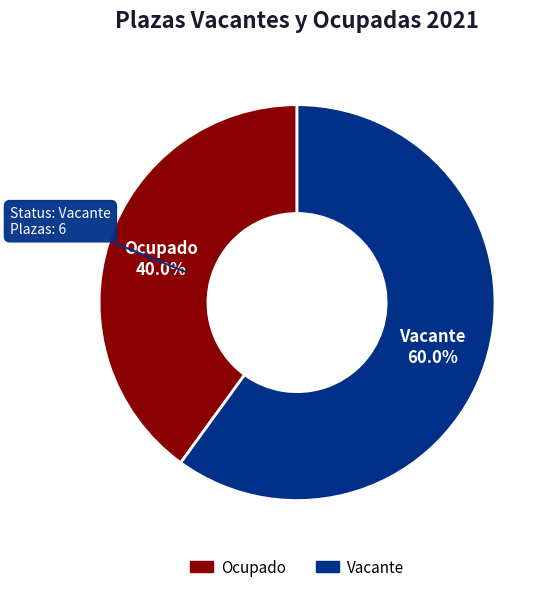

Which slice is the largest?

Vacante